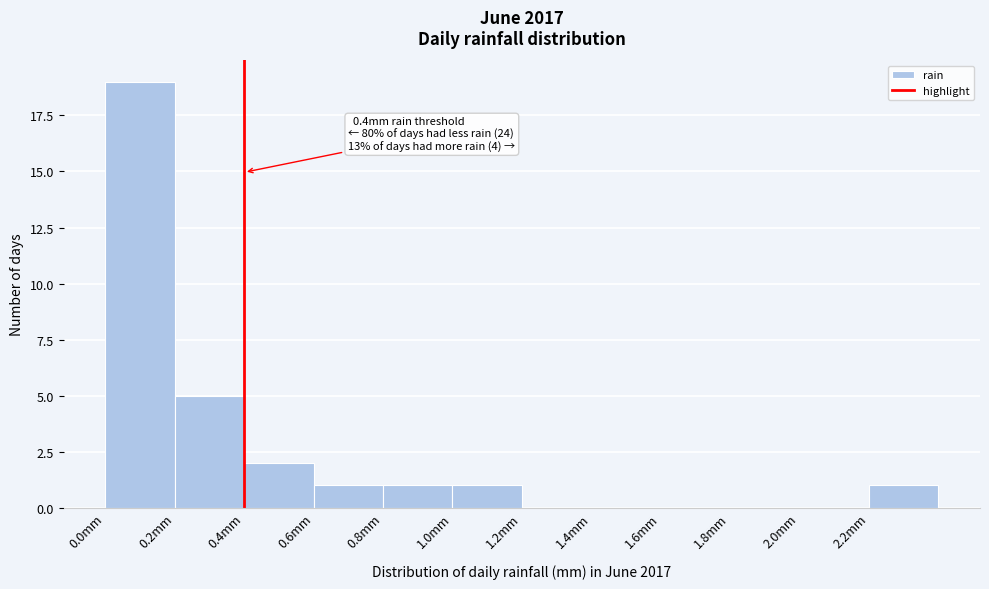

Which range on the x-axis has the tallest bar?

0.0 to 0.2